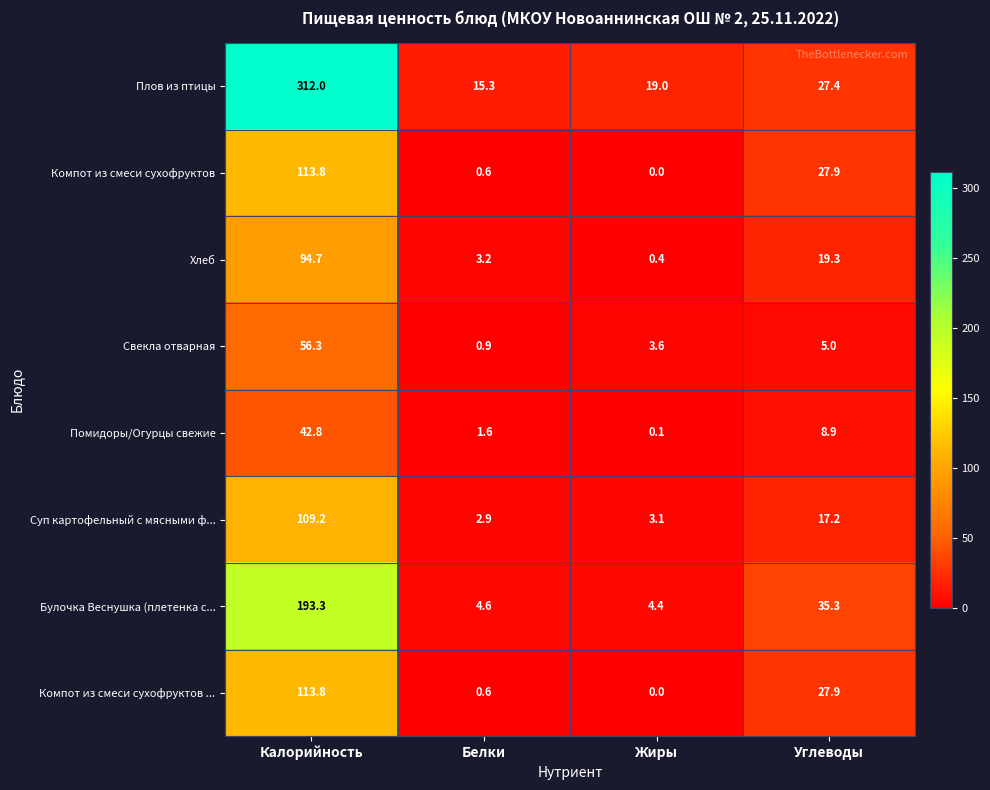

What is the difference between the Хлеб values at Углеводы and Жиры?

18.9